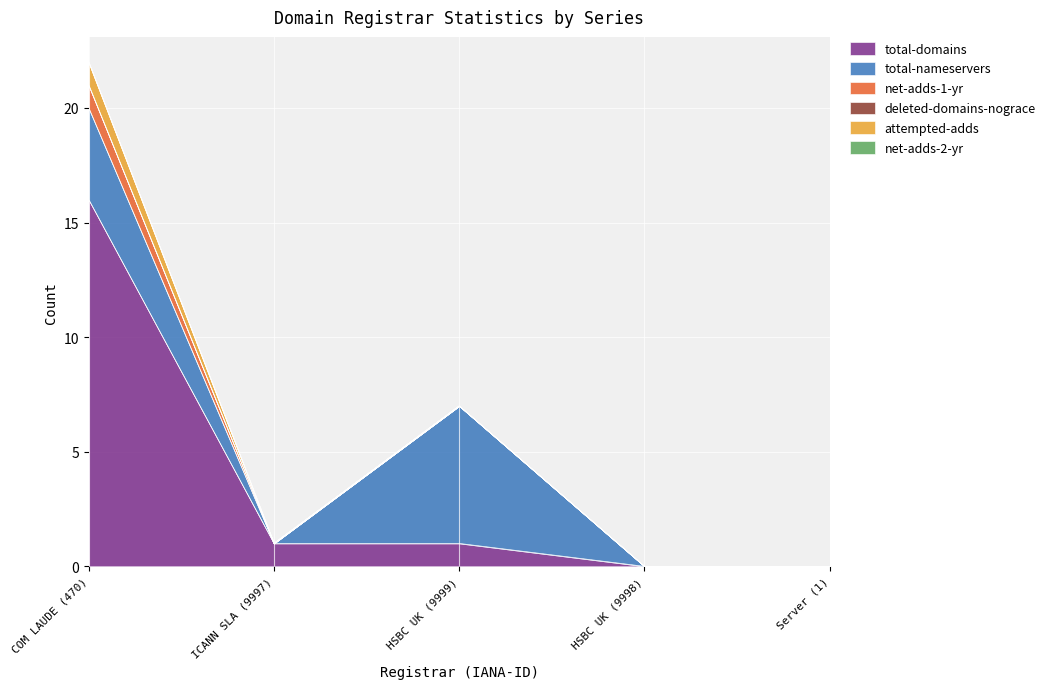

True or false: net-adds-1-yr and total-domains intersect in this chart.

False